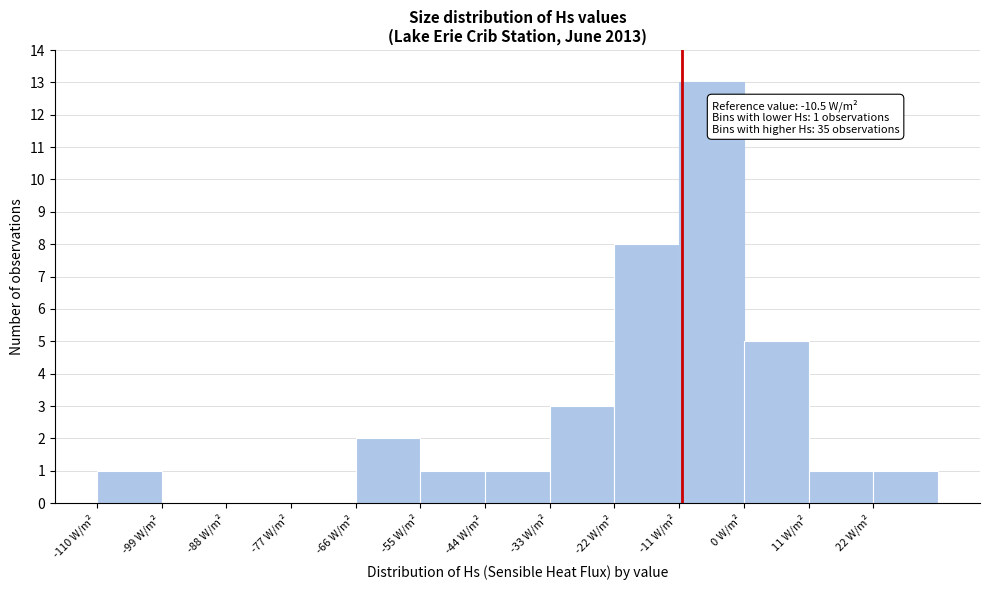

Over which range of the x-axis is the bar tallest?

-11 to 0